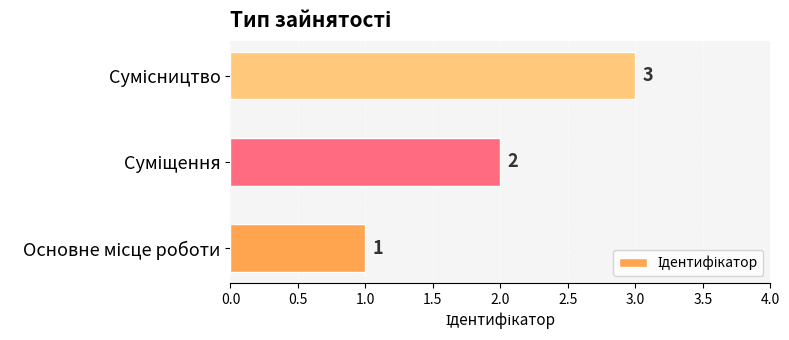

What is the sum of all values?

6